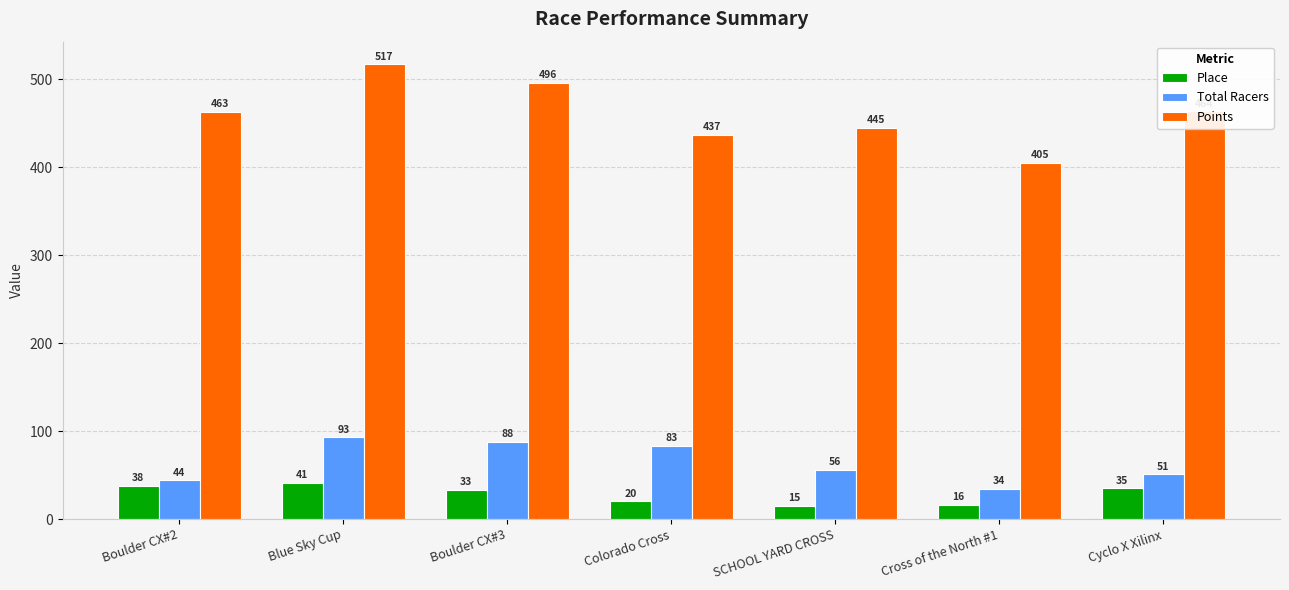

What position from the left is Boulder CX#3?

3